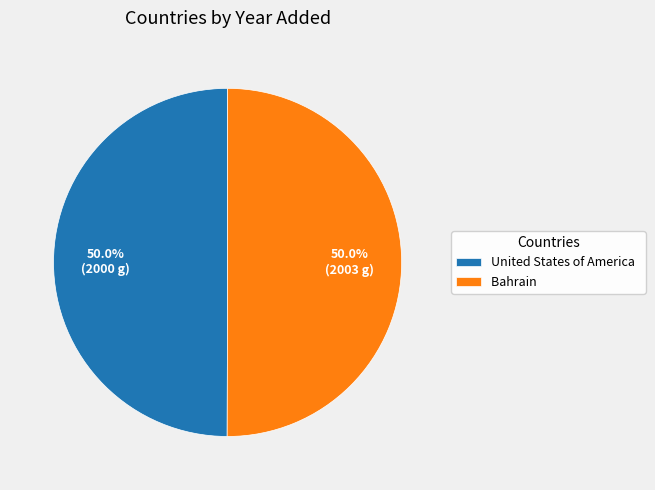

Is the sum of United States of America and Bahrain greater than half?

Yes